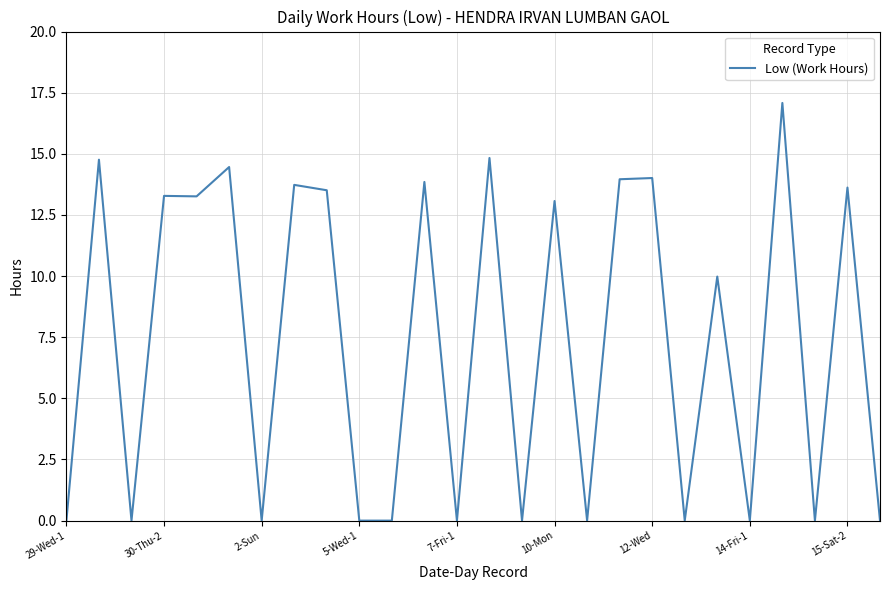

What is the difference between the maximum and minimum values?

17.1